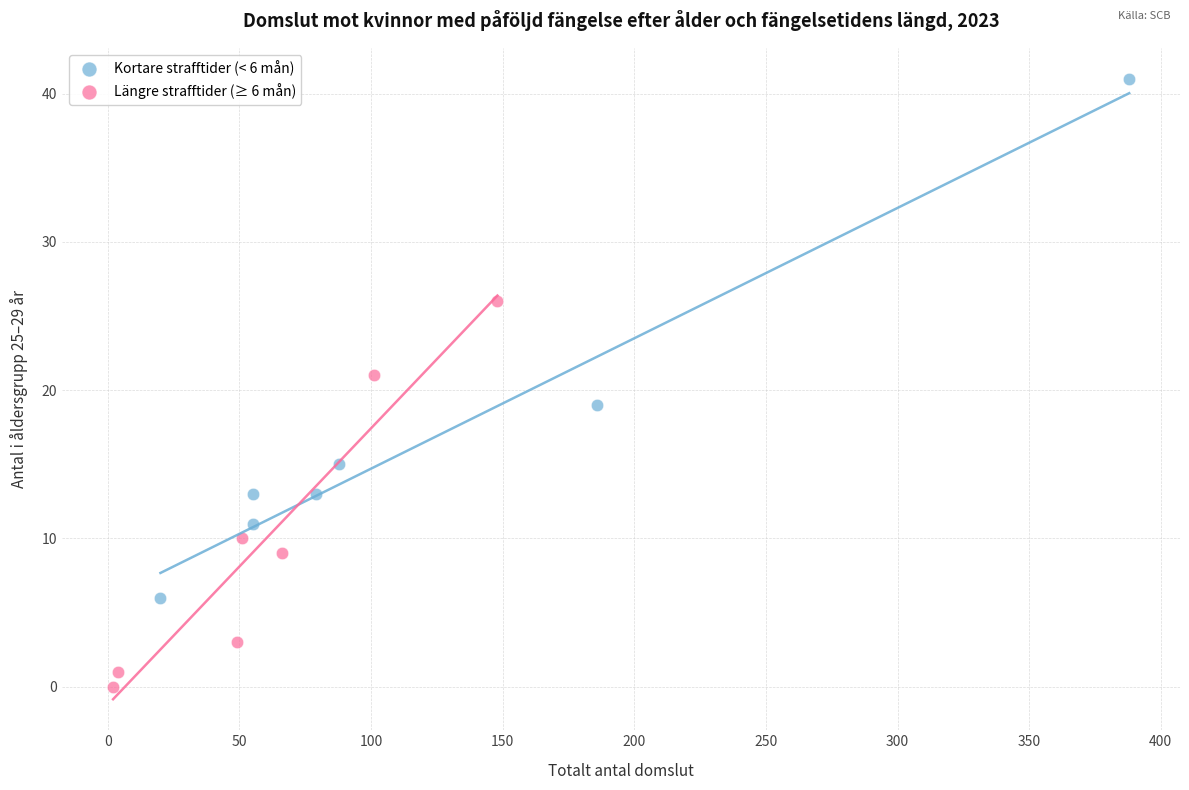

Which series has the widest spread of Y values?

Kortare strafftider (< 6 mån)